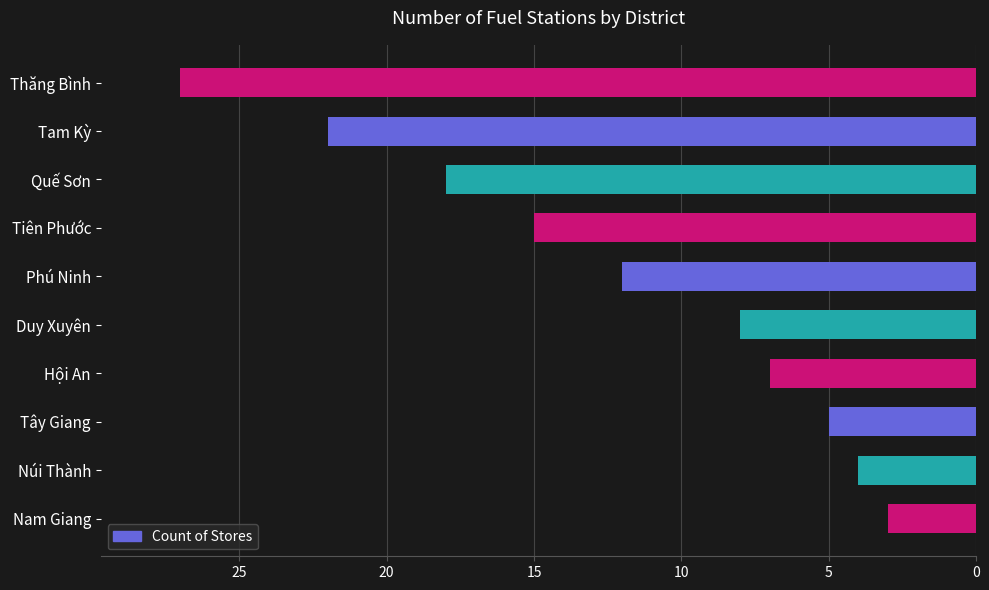

List the labels in order of value, largest first.

Thăng Bình, Tam Kỳ, Quế Sơn, Tiên Phước, Phú Ninh, Duy Xuyên, Hội An, Tây Giang, Núi Thành, Nam Giang